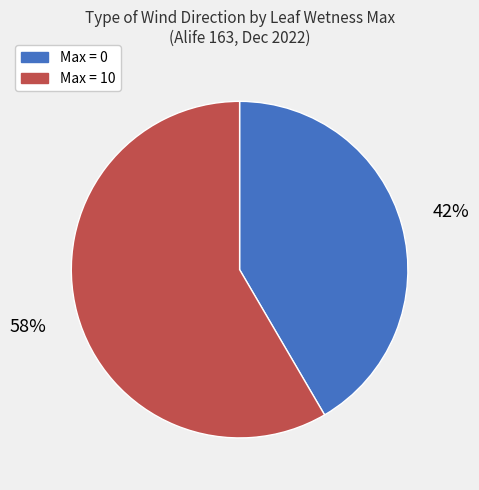

To the nearest percent, what is the average slice percentage?

50%